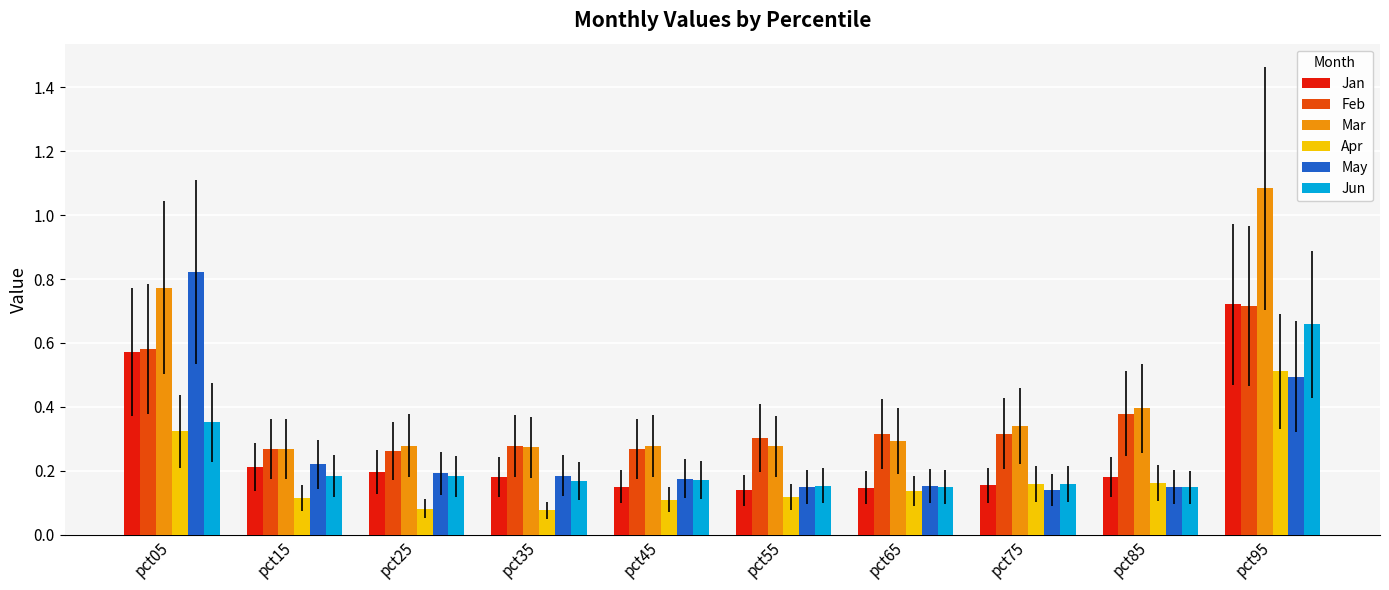

Does the chart contain any negative values?

No